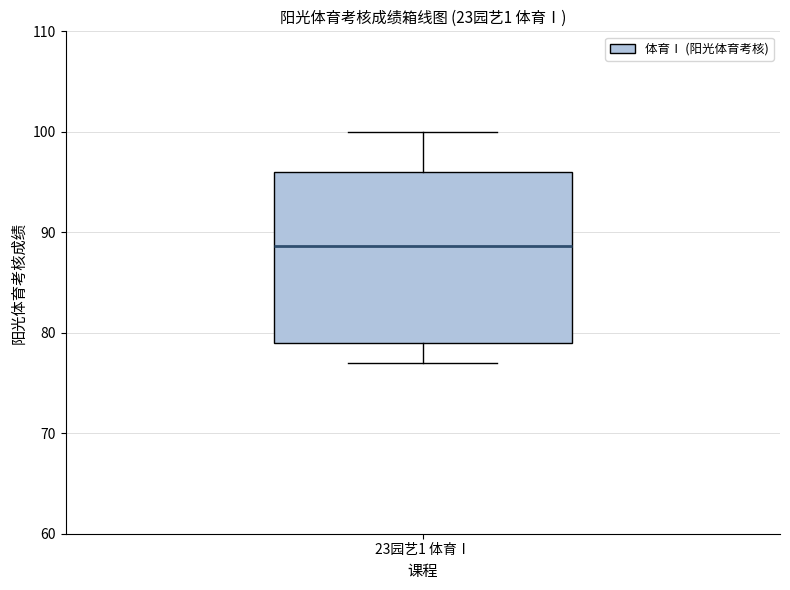

Transcribe this box plot: give where the median line is, the range the box spans, and where the two whiskers end, as read against the y-axis. The values are not printed on the chart, so give them approximately, as read against the axis.

median 89, box 79 to 96, whiskers 77 to 100